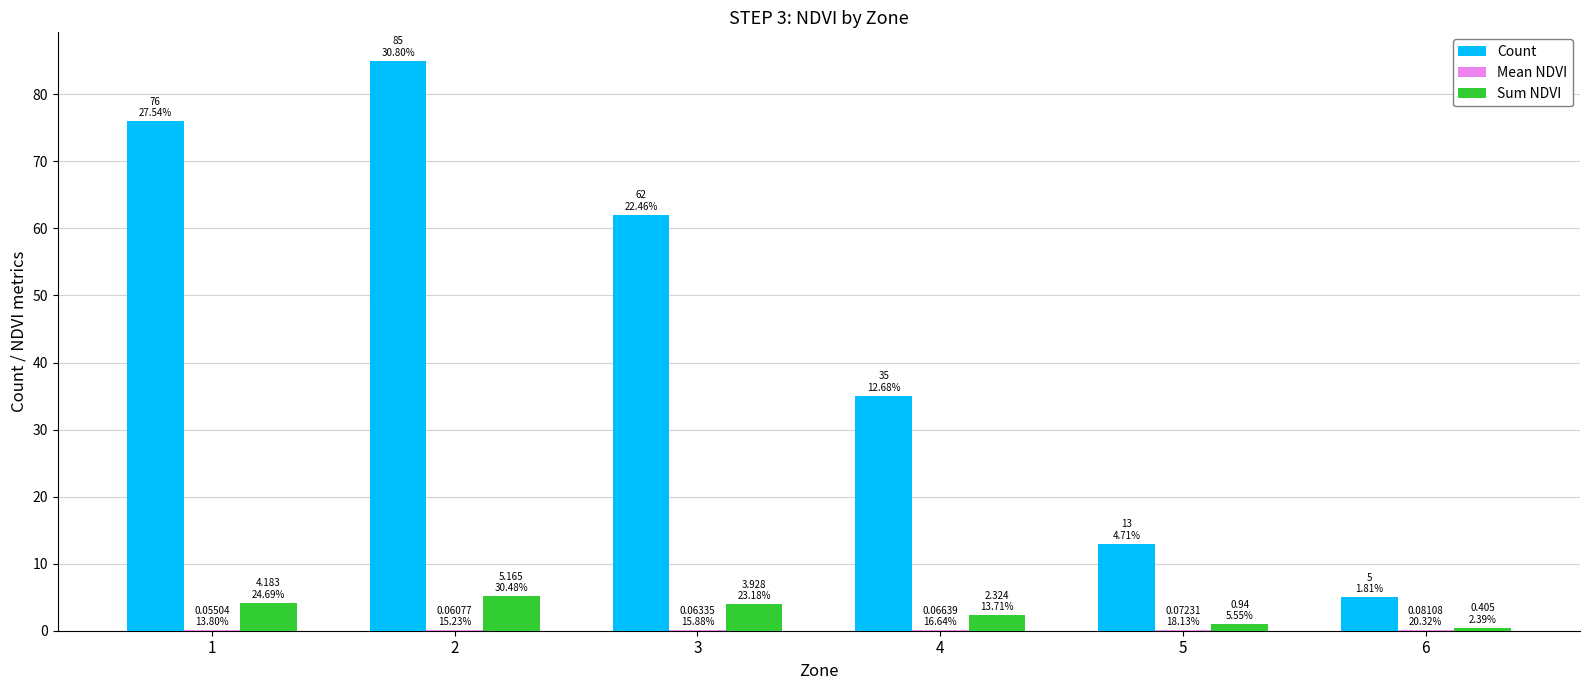

What is the maximum value for Count?

85.0